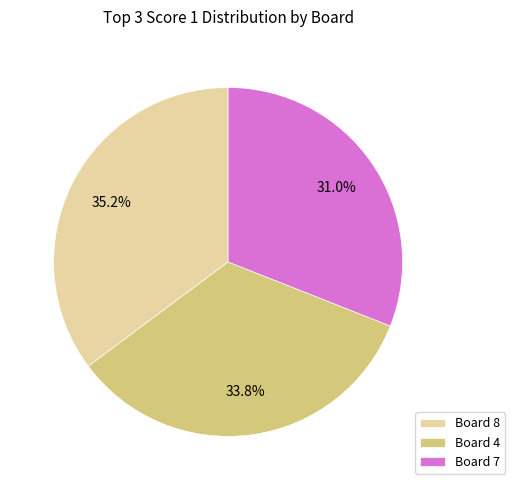

How many slices are in this pie chart?

3